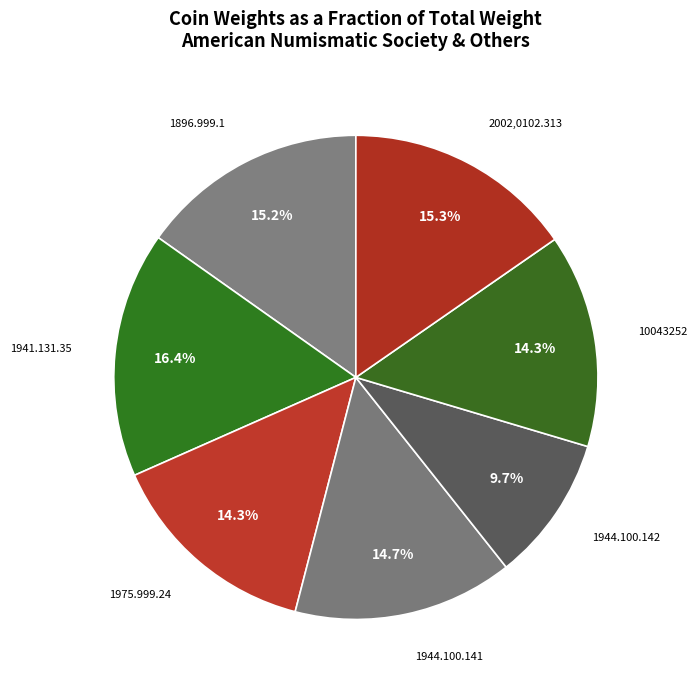

What is the ratio of the value at 1944.100.142 to the value at 10043252?

0.7